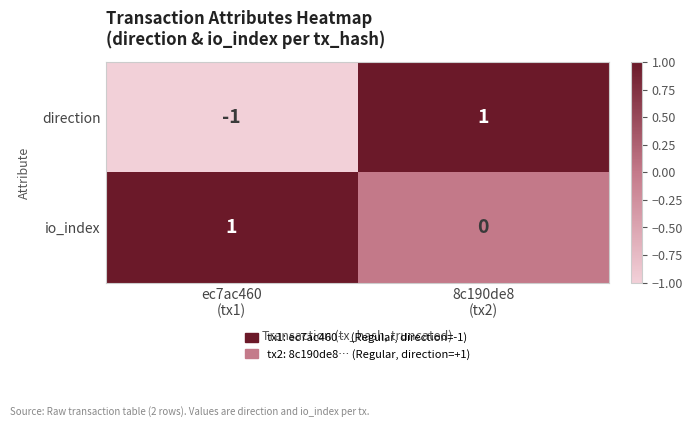

What is the total value across all series at 8c190de8
(tx2)?

1